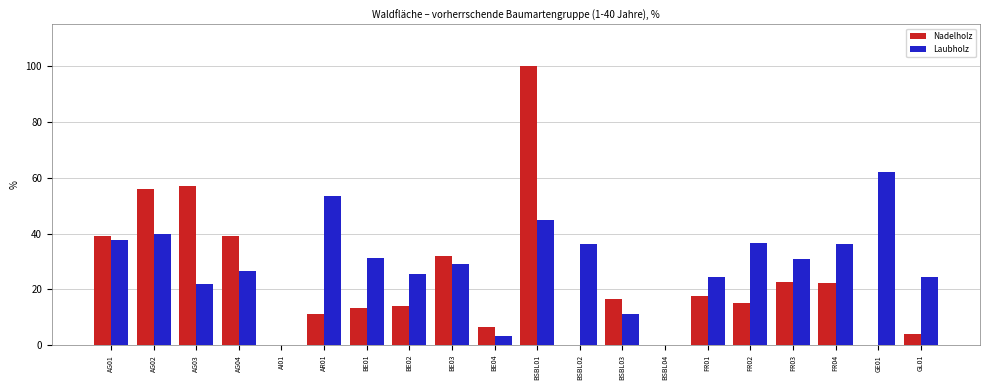

Is the value of Laubholz at BE01 greater than the value of Nadelholz at FR02?

Yes